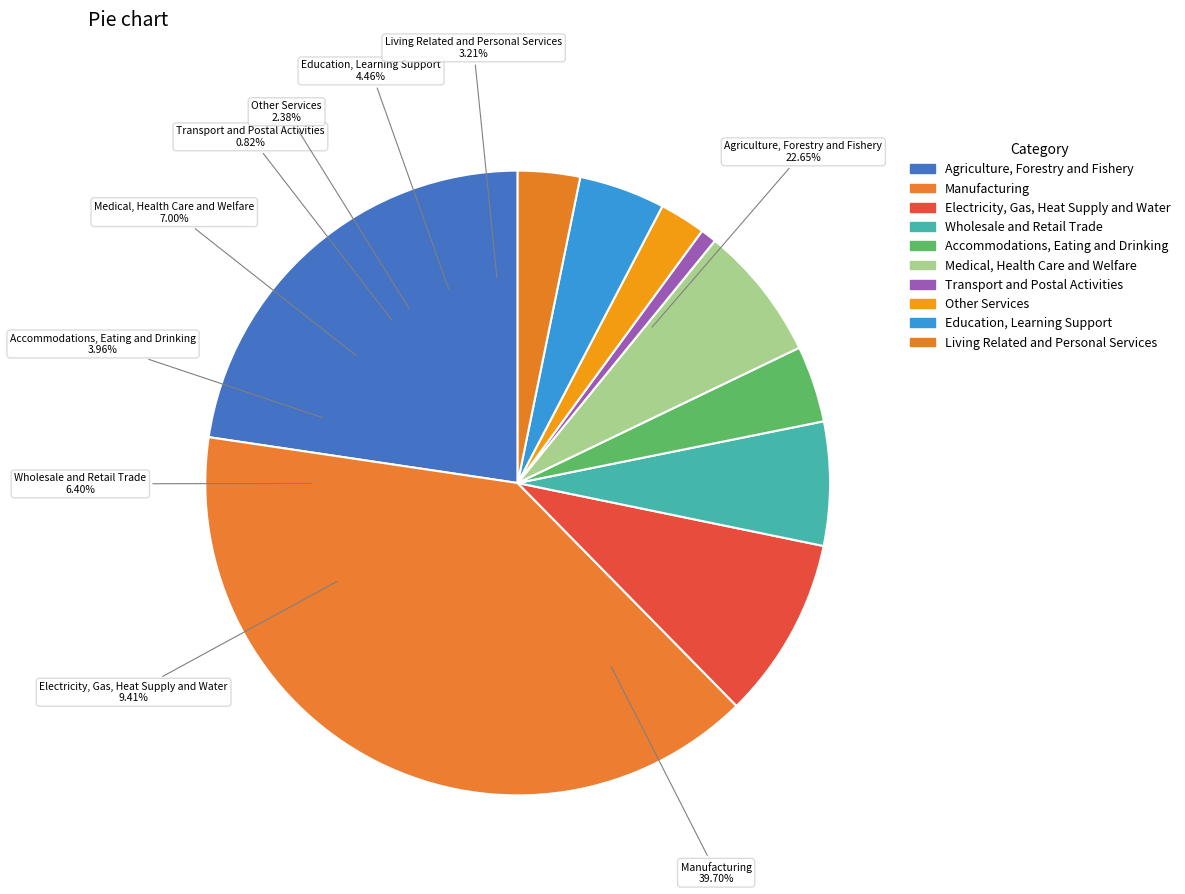

Which category has the biggest portion of the pie?

Manufacturing